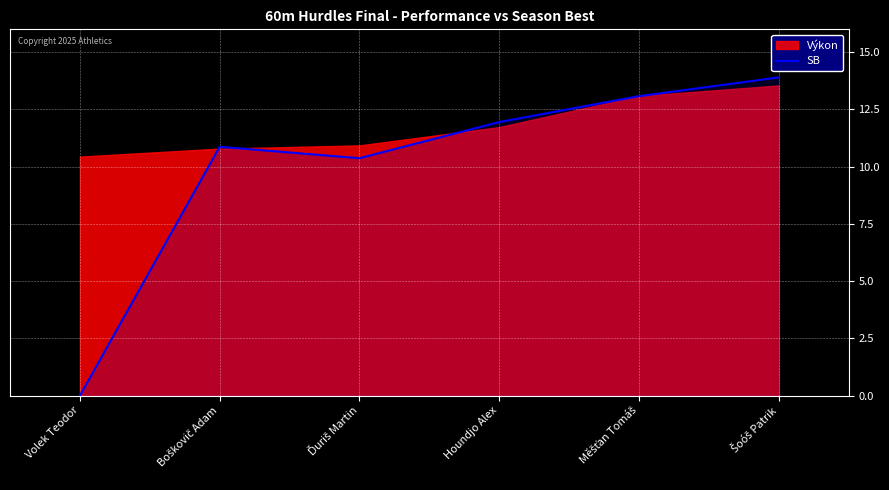

What is the ratio of the value at Měšťan Tomáš to the value at Šoóš Patrik?

0.9